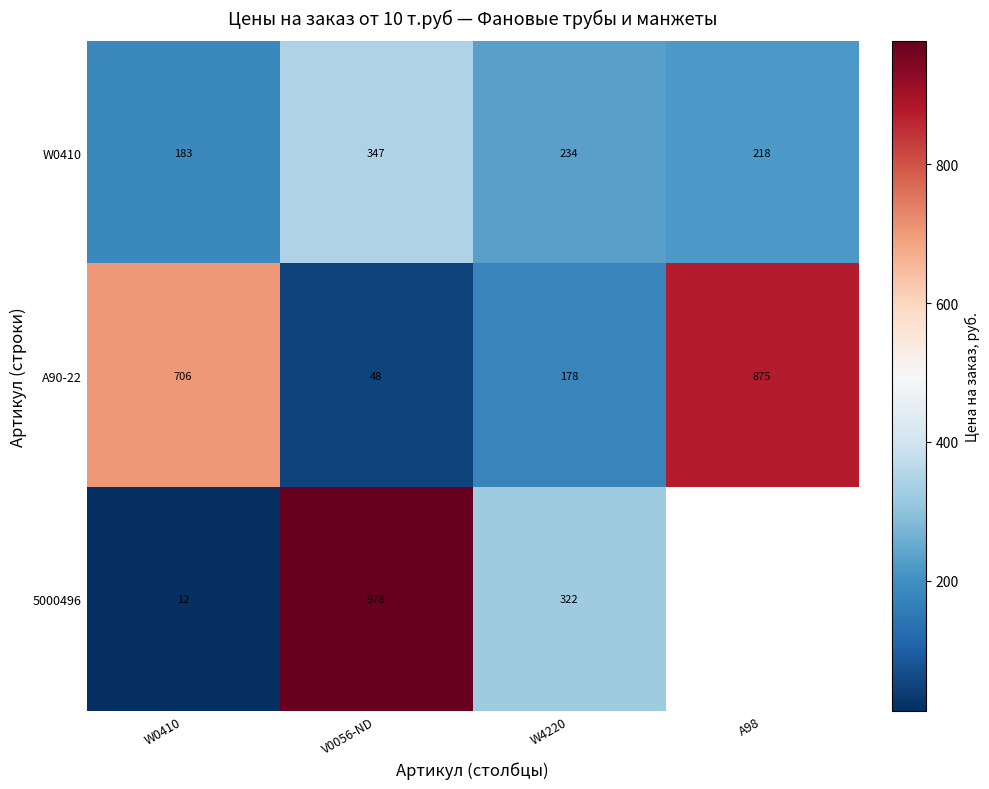

What is the total value across all series at W4220?

734